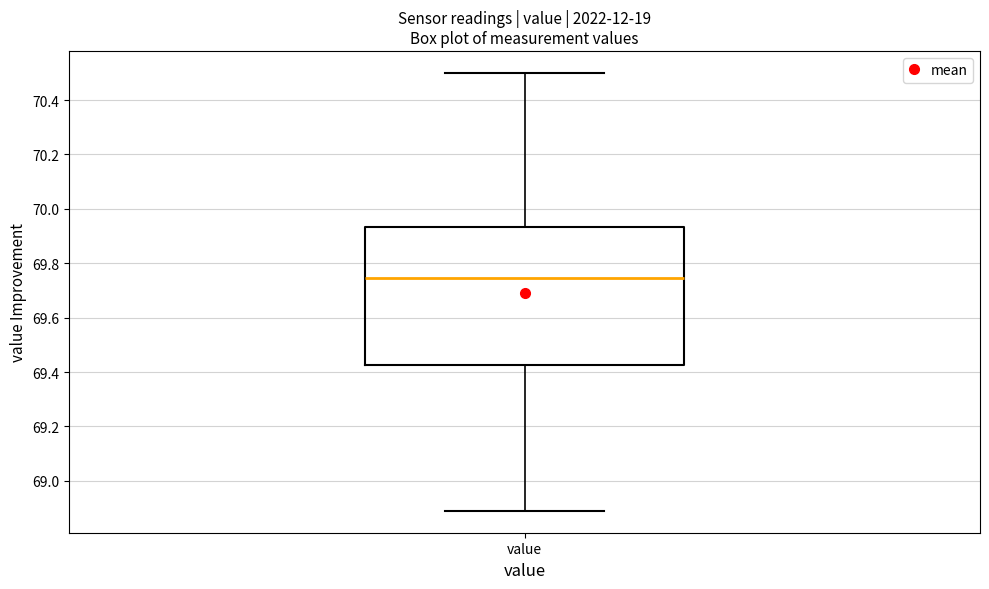

Where does the lower whisker of the box for value end on the y-axis? The values are not printed on the chart, so give them approximately, as read against the axis.

68.90